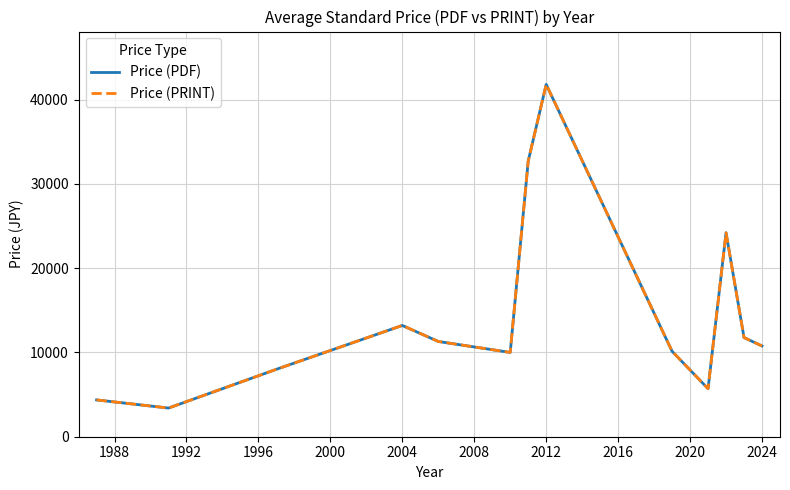

Reading left to right, what are all the values shown in this chart?

Price (PDF): 4366.7	3400.0	8000.0	13200.0	11300.0	10000.0	32700.0	41800.0	10133.3	5700.0	24200.0	11762.5	10766.7
Price (PRINT): 4366.7	3400.0	8000.0	13200.0	11300.0	10000.0	32700.0	41800.0	10133.3	5700.0	24200.0	11762.5	10766.7